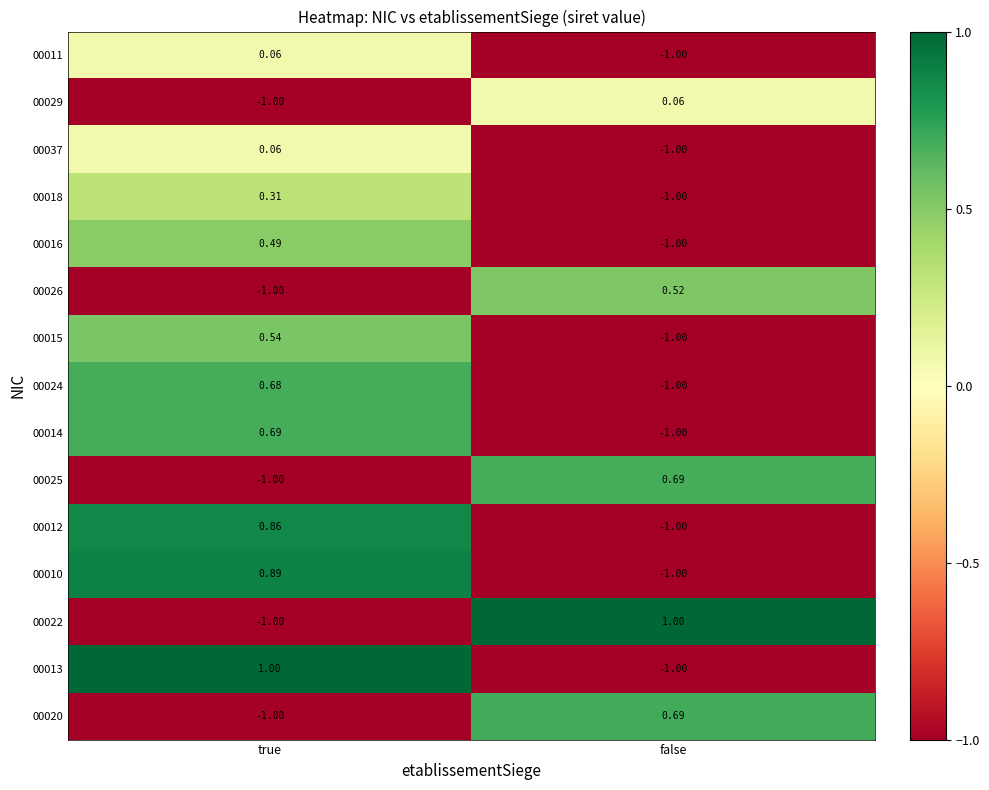

At which label is 00010 closest to 0?

true